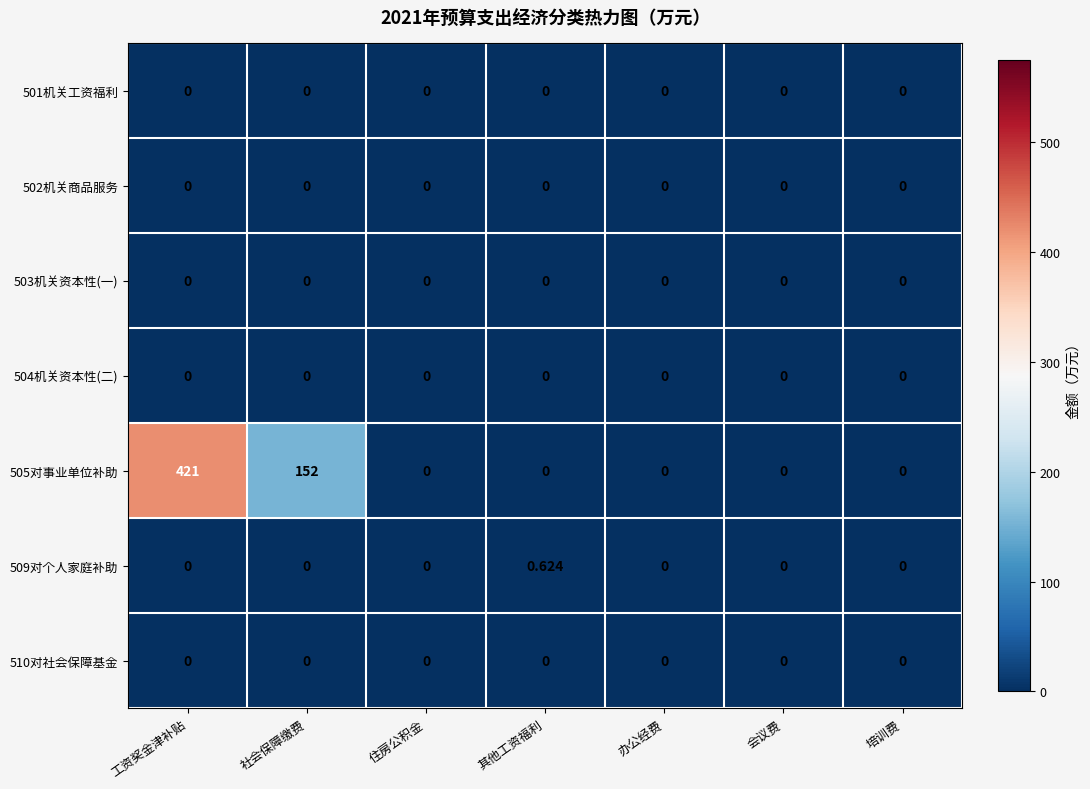

At which category is the sum across all series the highest?

工资奖金津补贴